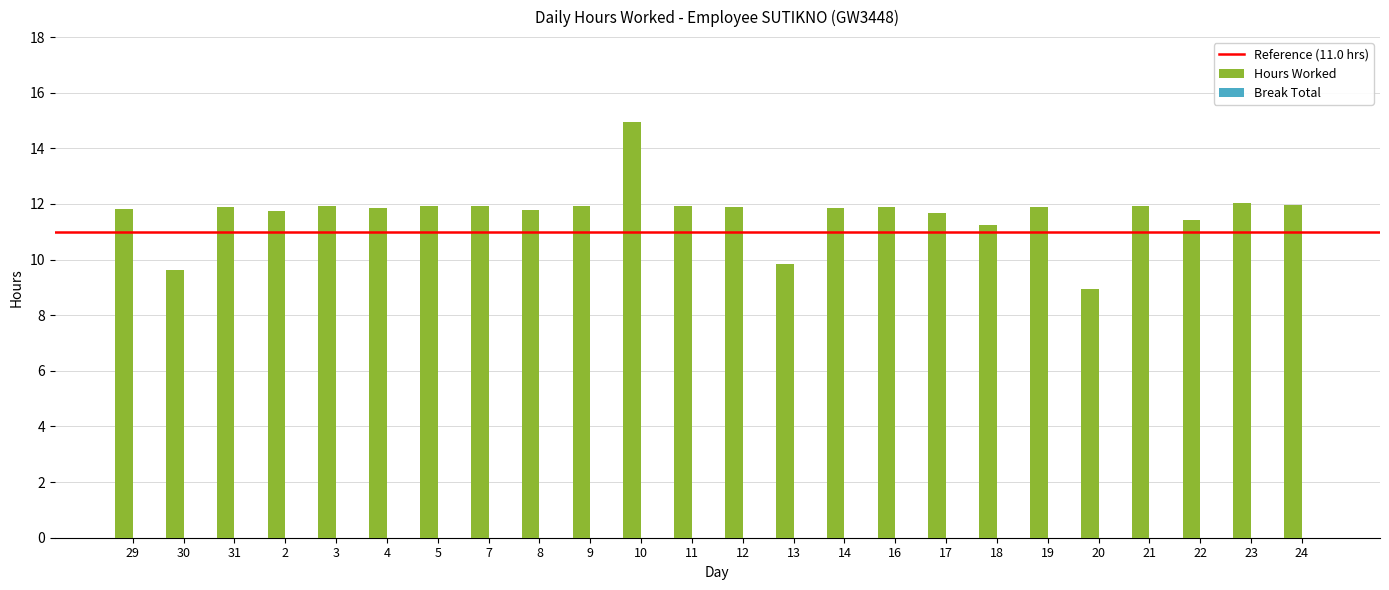

Which label corresponds to the largest value in the chart?

10